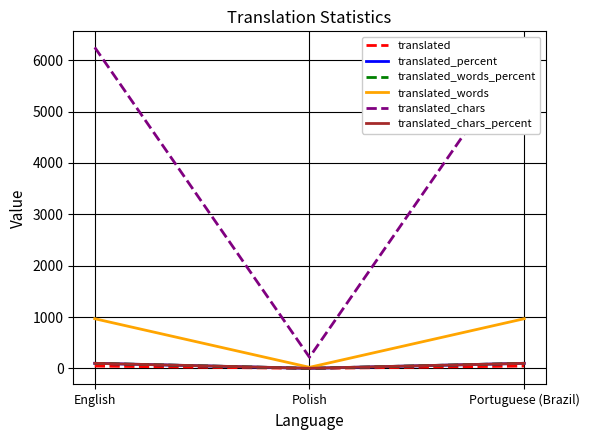

Is it true that translated_chars equals 10017.0 at English?

False